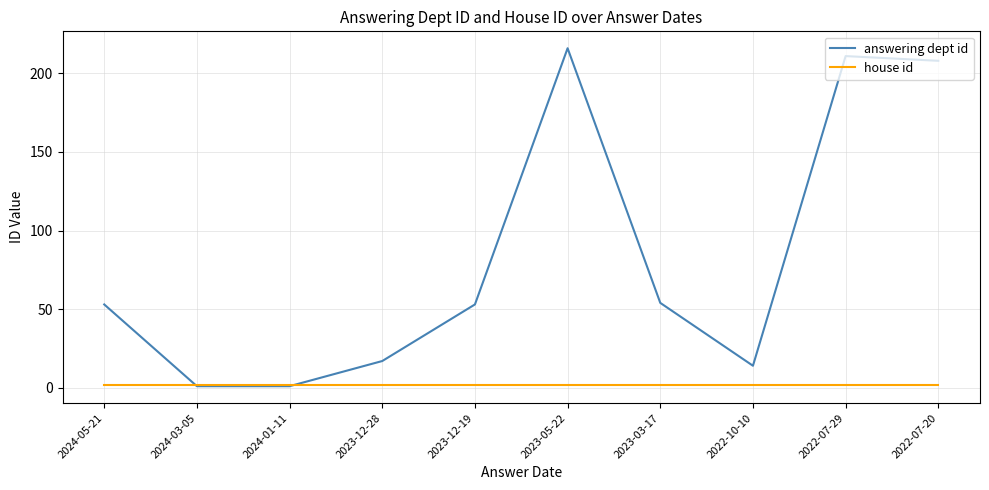

Is it true that answering dept id equals 54 at 2023-03-17?

True